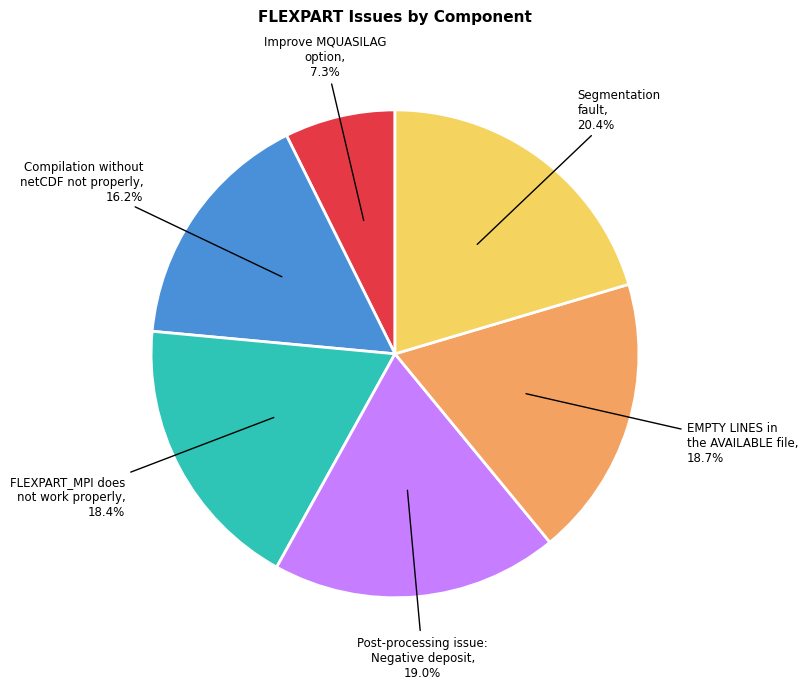

Does any single category account for the majority?

No